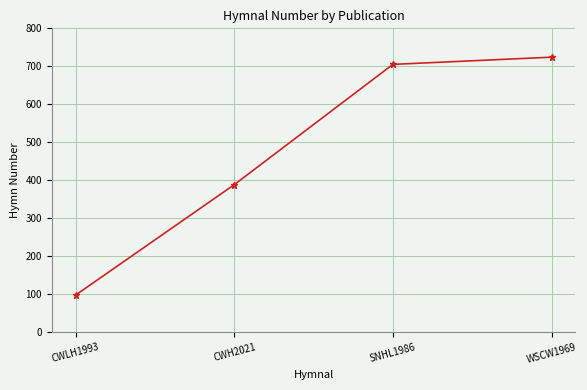

The chart shows a value of 48 at CWLH1993. True or false?

False